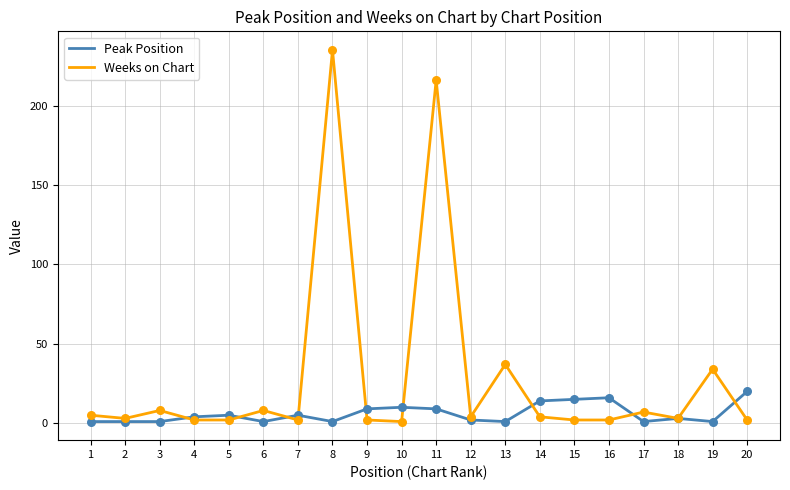

Which series has the widest spread of values?

Weeks on Chart